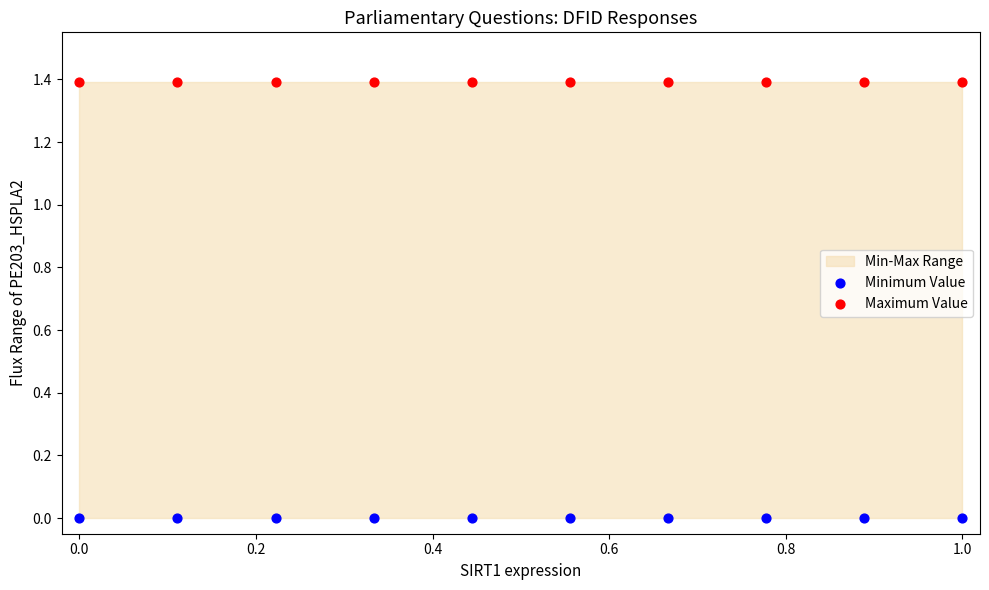

Which series reaches the minimum Y coordinate?

Minimum Value